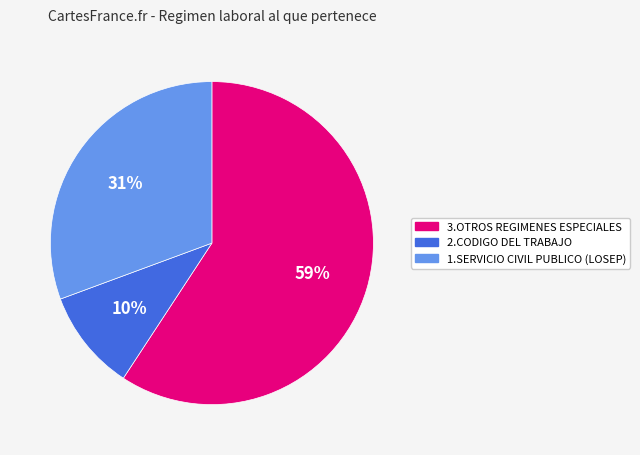

Is there a majority slice in this chart?

Yes